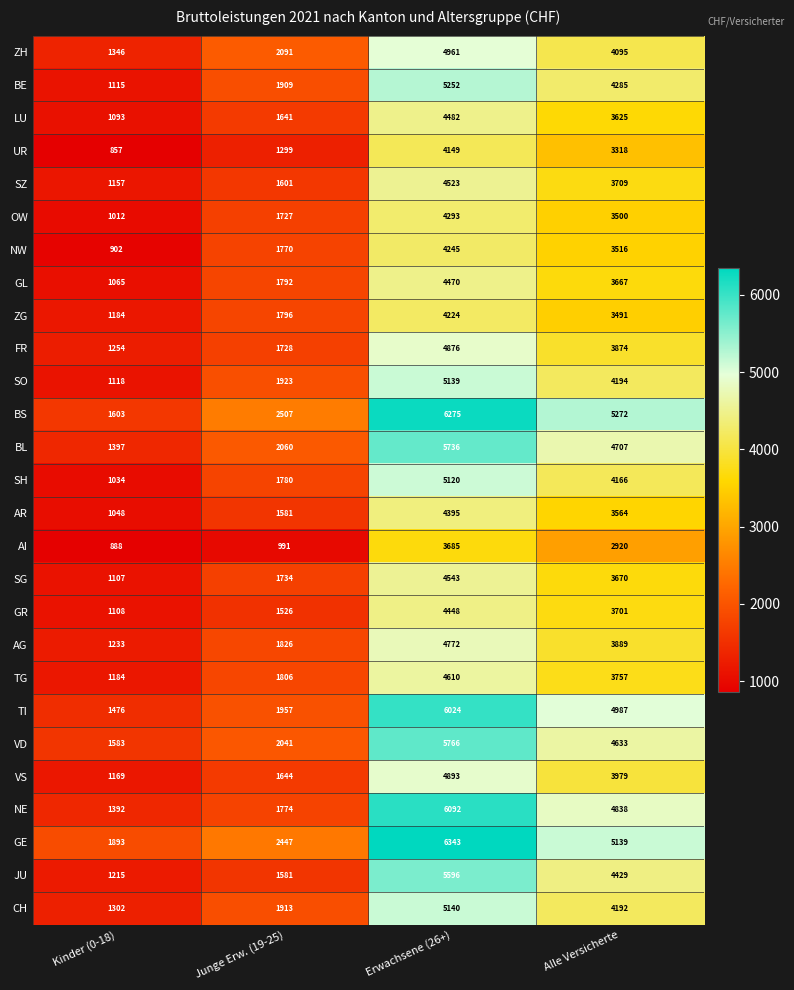

What is the difference between the second highest and minimum values in the JU series?

3214